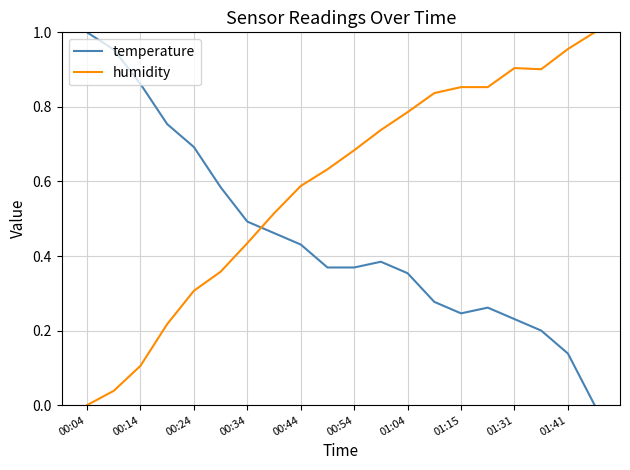

Which series has the largest total across all categories?

humidity